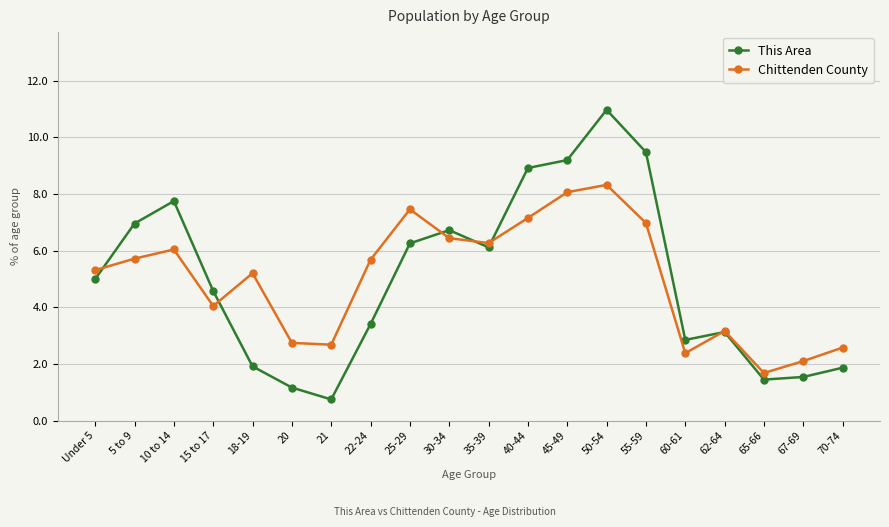

Between 22-24 and 55-59, which series saw the biggest shift?

This Area